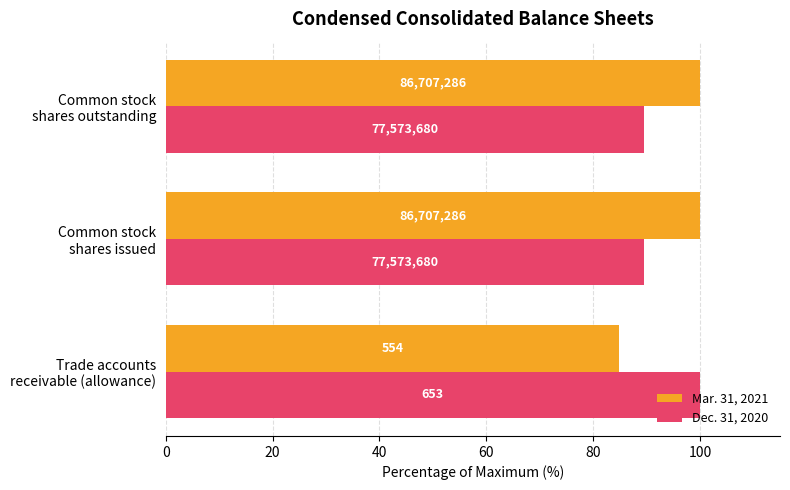

What are all the series names shown in the legend?

Mar. 31, 2021, Dec. 31, 2020